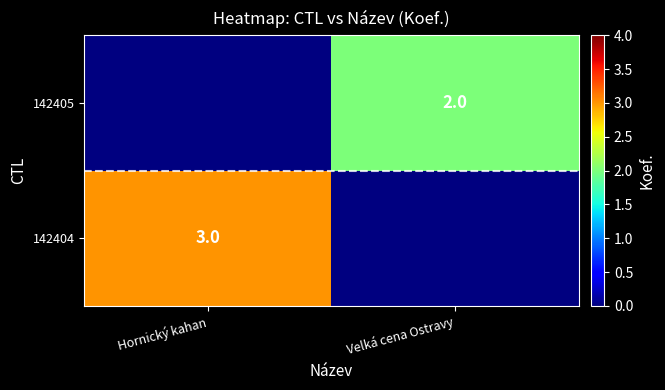

Is it true that 142404 equals 4 at Hornický kahan?

False